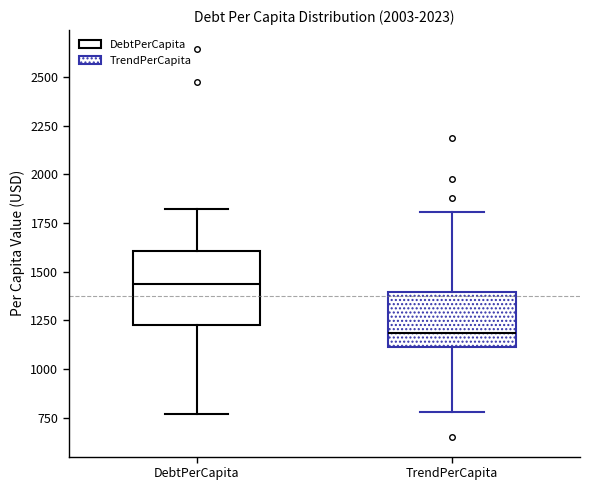

Reading left to right, transcribe this box plot: for each box, give where its median line is, the range the box spans, and where its two whiskers end, as read against the y-axis. The values are not printed on the chart, so give them approximately, as read against the axis.

DebtPerCapita: median 1450, box 1250 to 1600, whiskers 750 to 1800
TrendPerCapita: median 1200, box 1100 to 1400, whiskers 800 to 1800